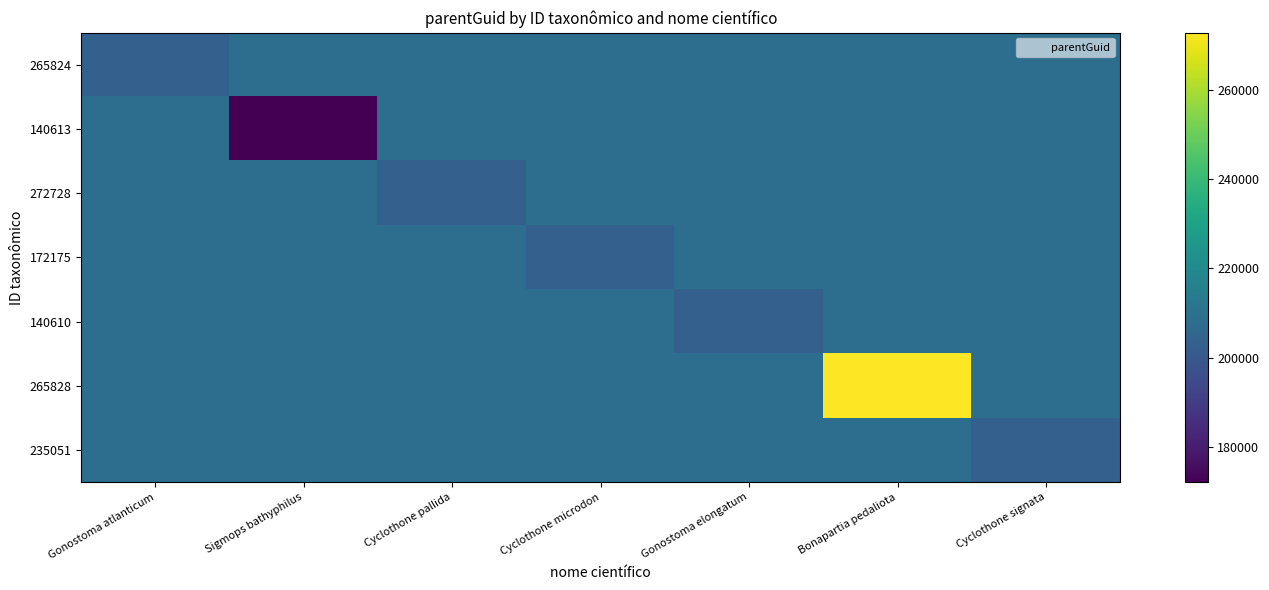

What is the smallest value displayed?

172177.0